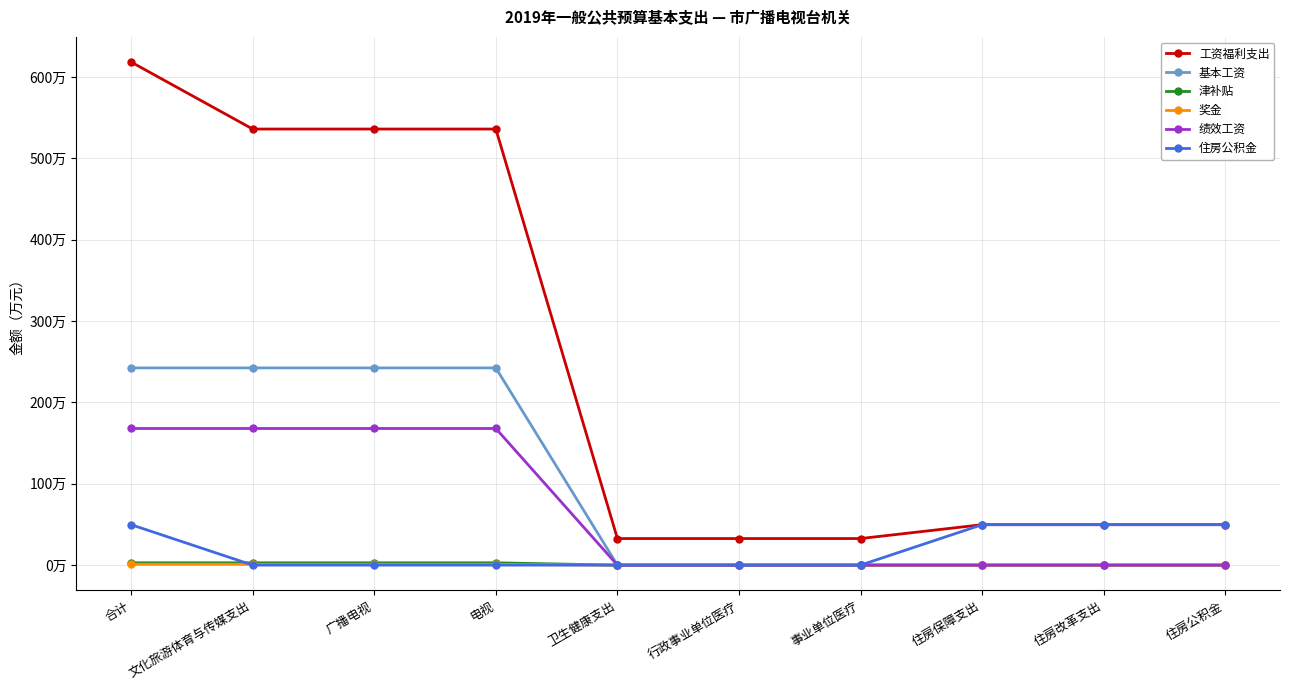

What is the sum of all 绩效工资 values?

671.8